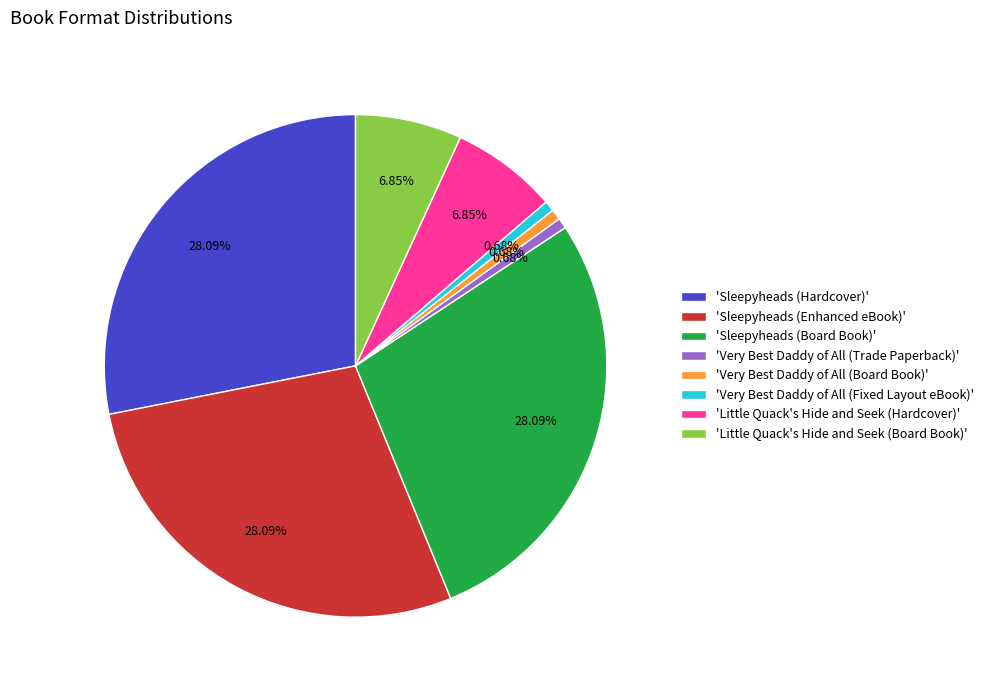

Combined, do 'Very Best Daddy of All (Trade Paperback)' and 'Sleepyheads (Hardcover)' account for over 50%?

No